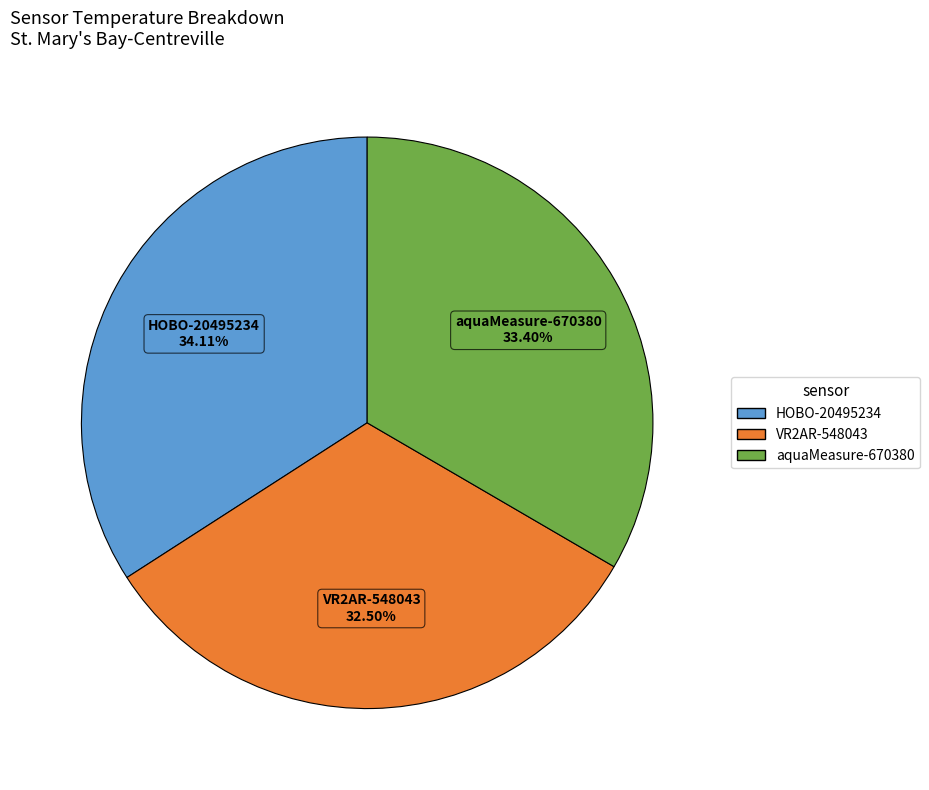

Between aquaMeasure-670380 and VR2AR-548043, which is larger?

aquaMeasure-670380